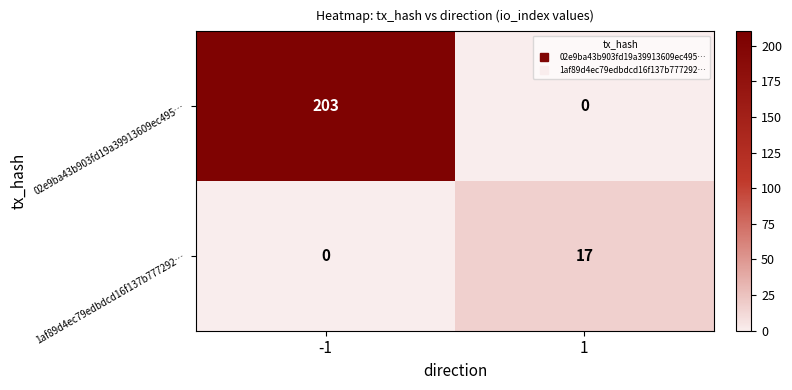

At which category is the sum across all series the highest?

-1